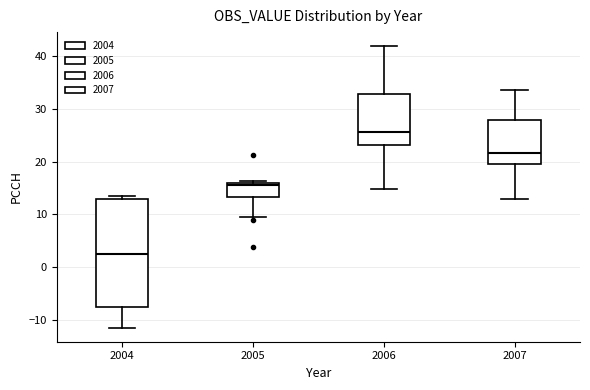

Where does the lower whisker of the box at x = 2005 end on the y-axis? The values are not printed on the chart, so give them approximately, as read against the axis.

10